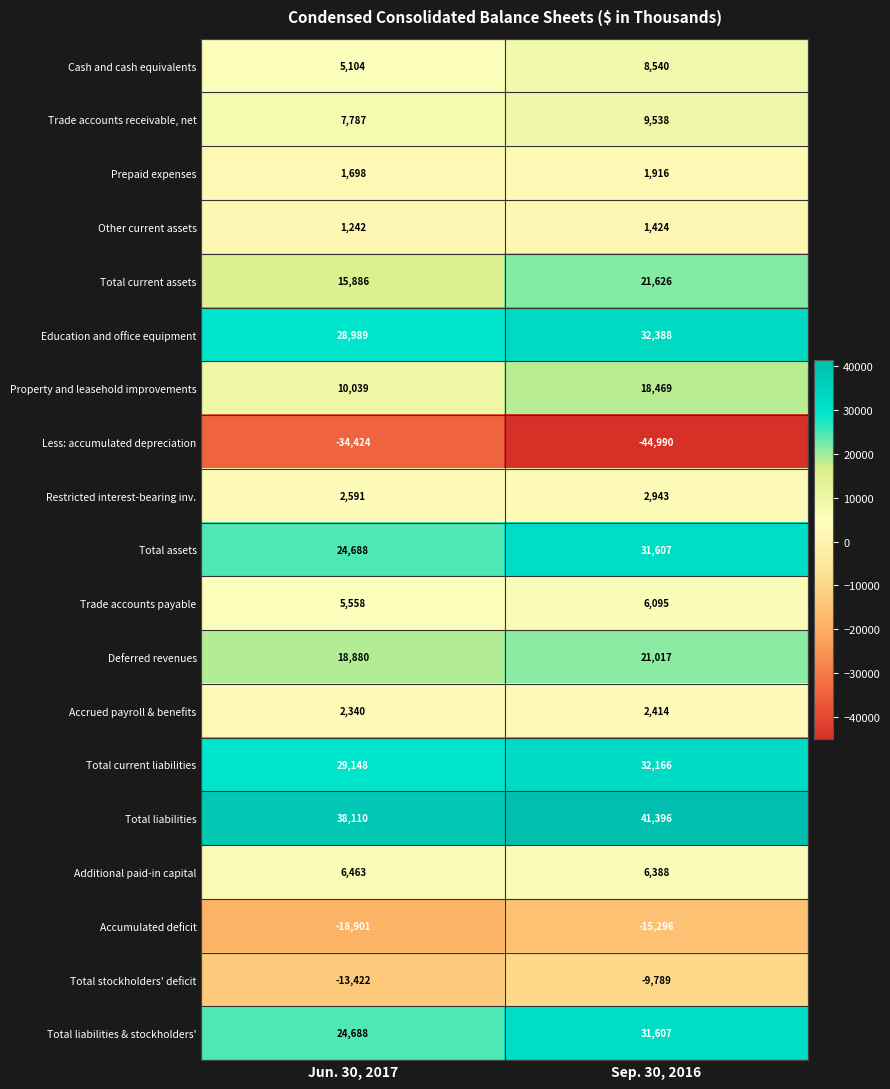

Is it true that Education and office equipment equals 28989 at Jun. 30, 2017?

True